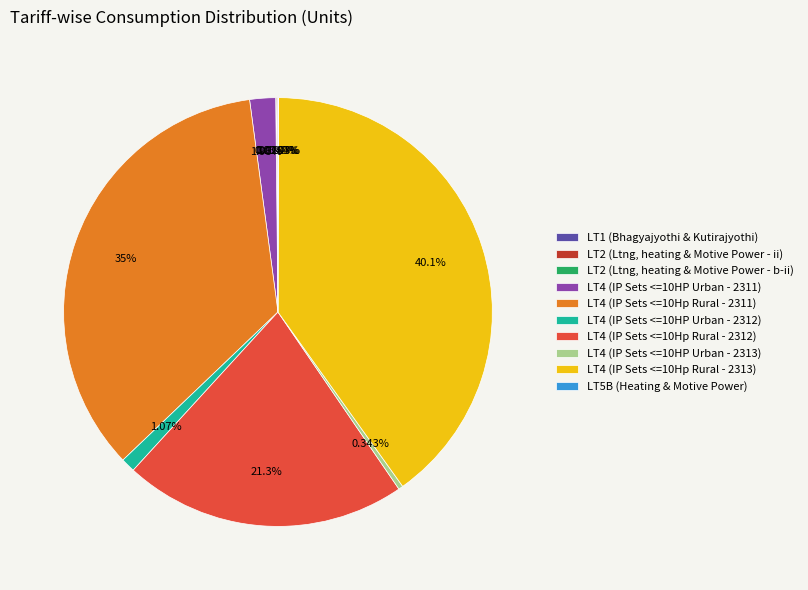

Is LT4 (IP Sets <=10HP Urban - 2312) the majority of the pie?

No